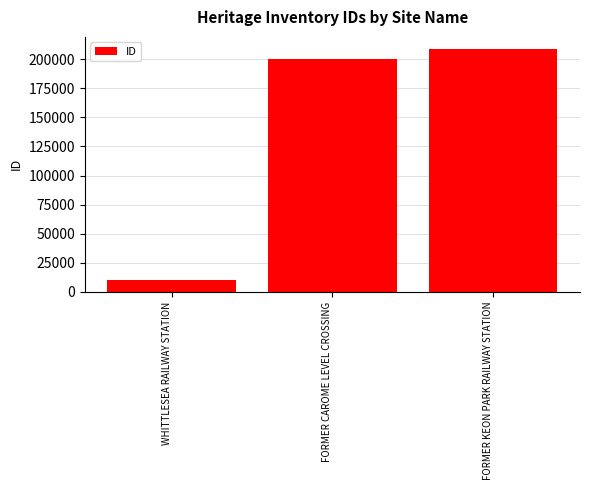

True or false: the data shows 208894 at FORMER KEON PARK RAILWAY STATION.

True